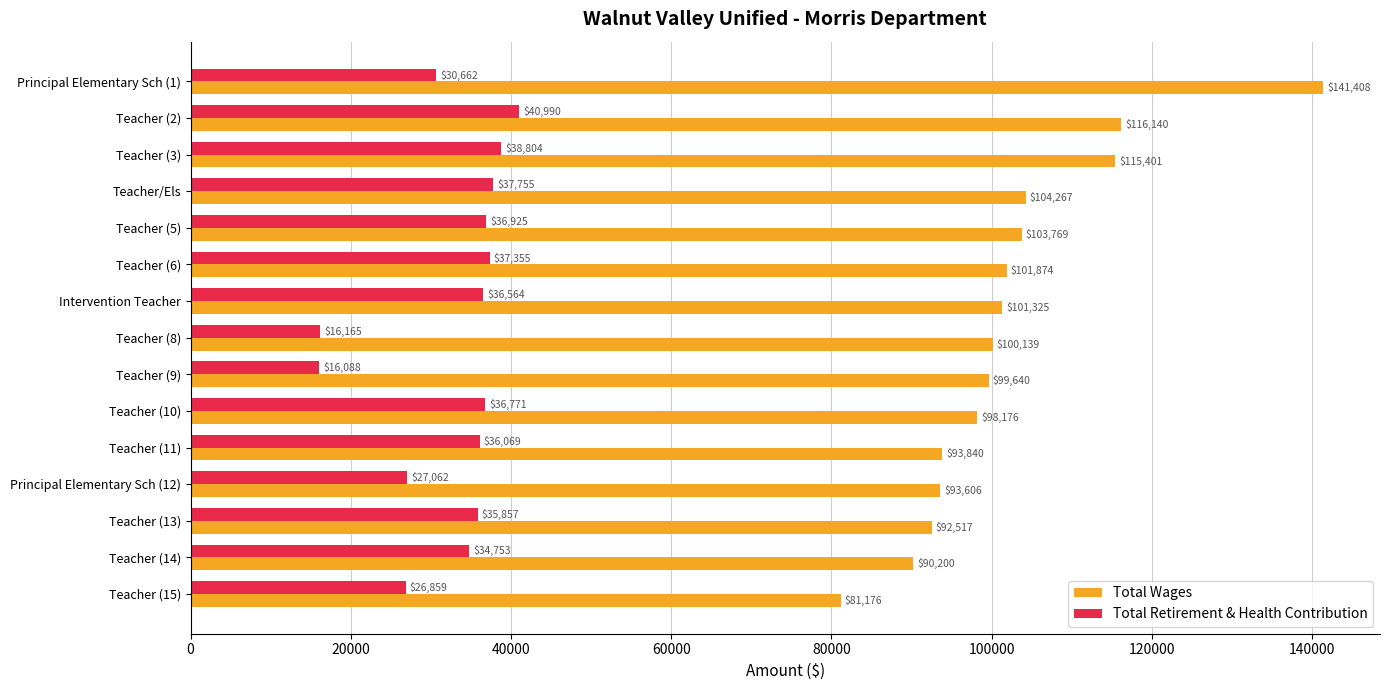

Read the Total Wages value at Principal Elementary Sch (1), to the nearest 100.

141400